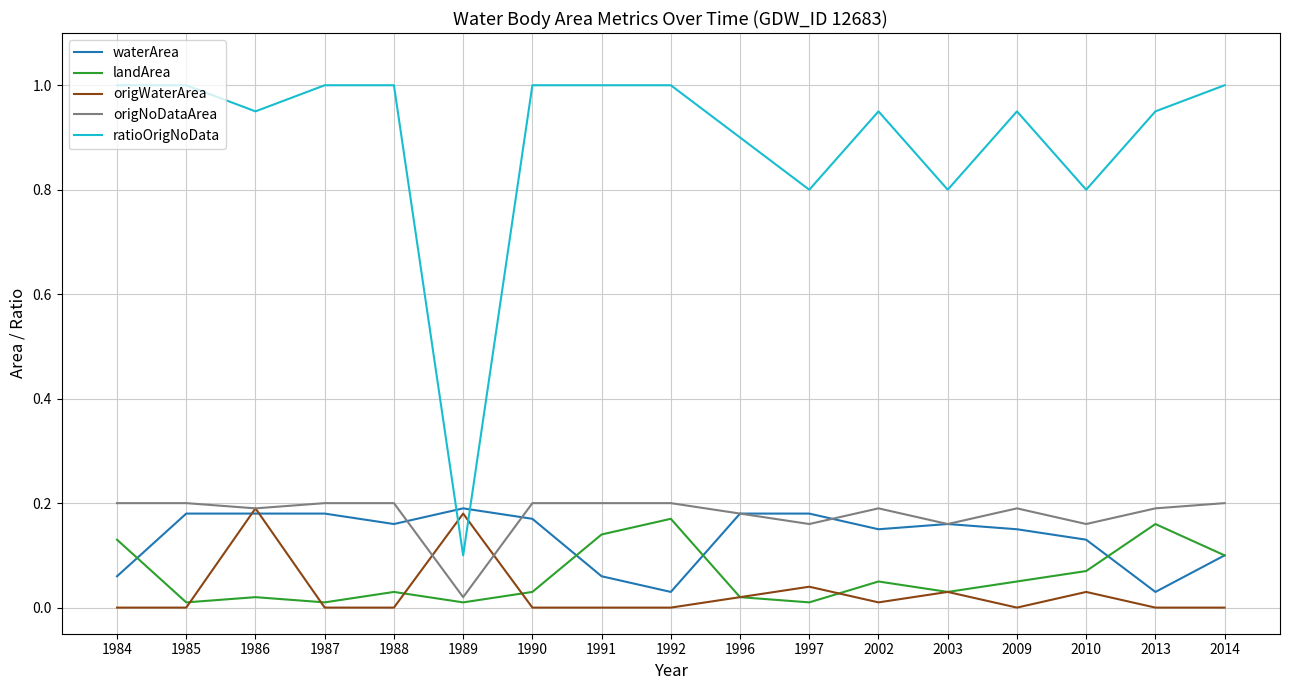

Where is origNoDataArea nearest to the value 0?

1989